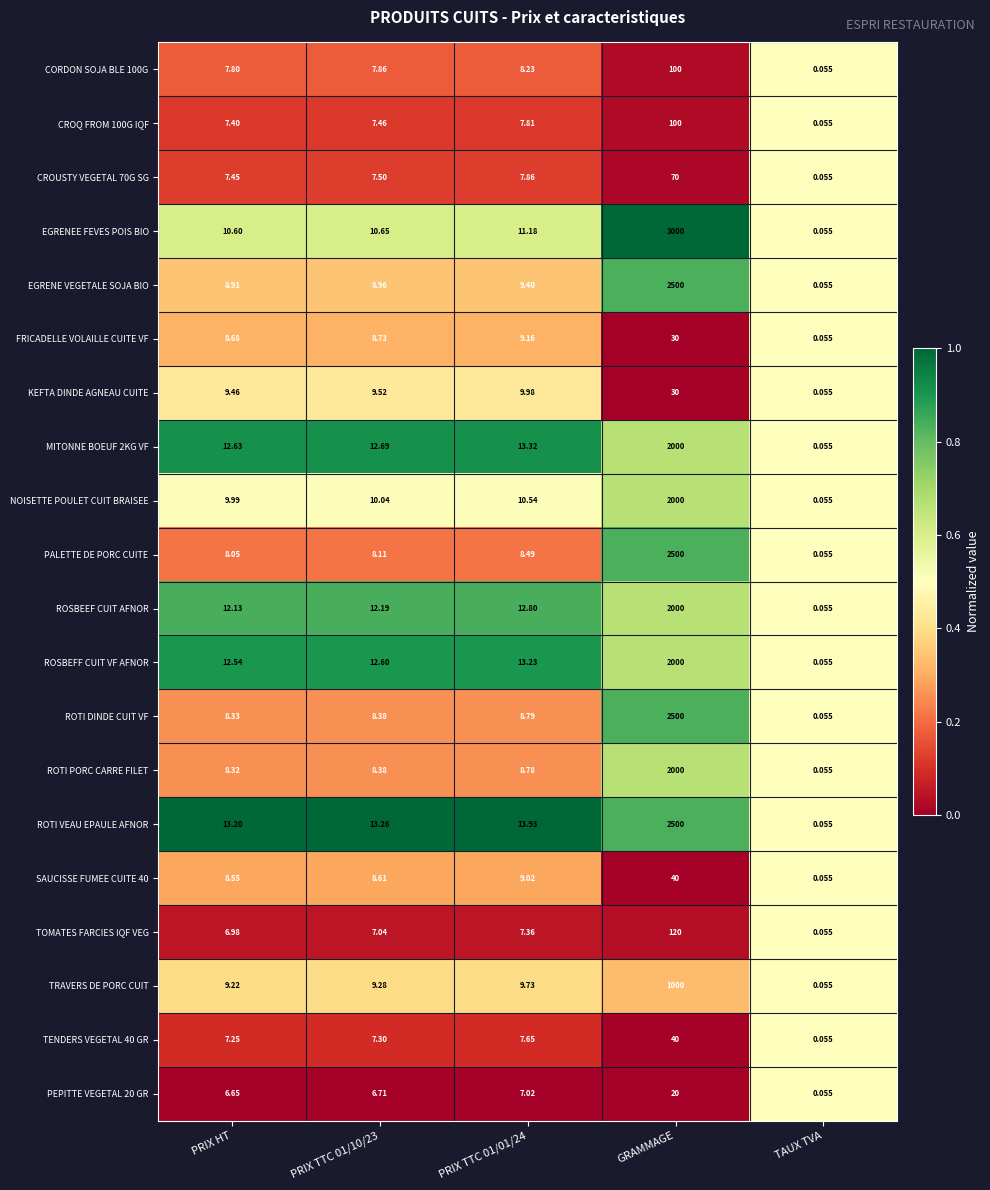

At which label does PALETTE DE PORC CUITE reach its minimum?

TAUX TVA